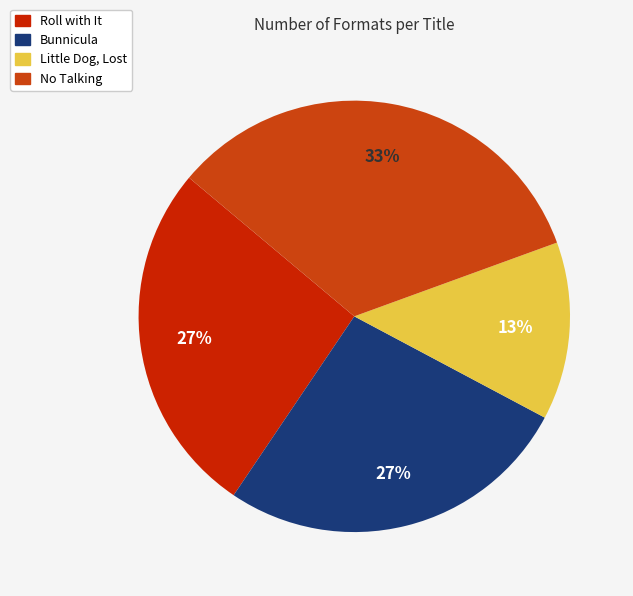

Which category has the smallest portion of the pie?

Little Dog, Lost